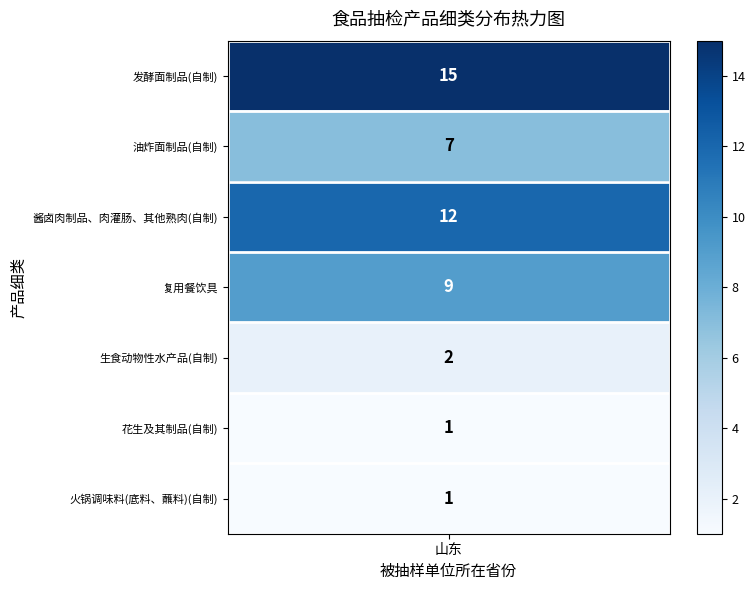

Reading right to left, extract all data points from this chart.

1	1	2	9	12	7	15